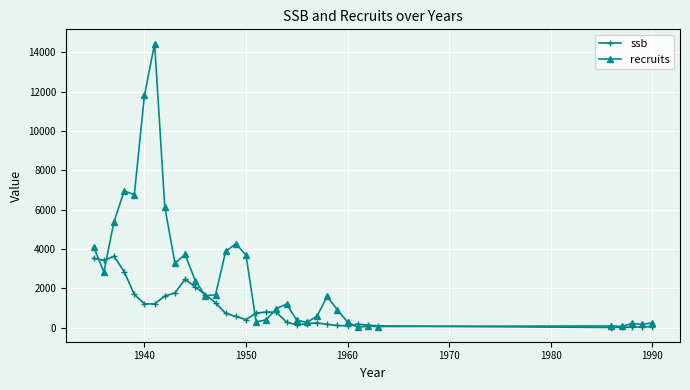

Which series has the widest spread of values?

recruits